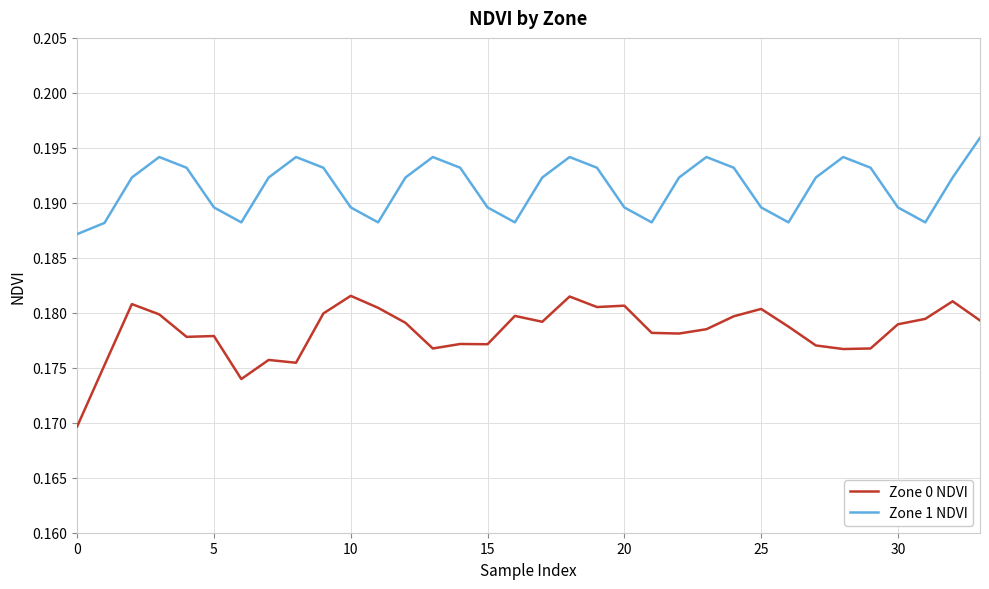

True or false: Zone 1 NDVI and Zone 0 NDVI cross at least once.

False